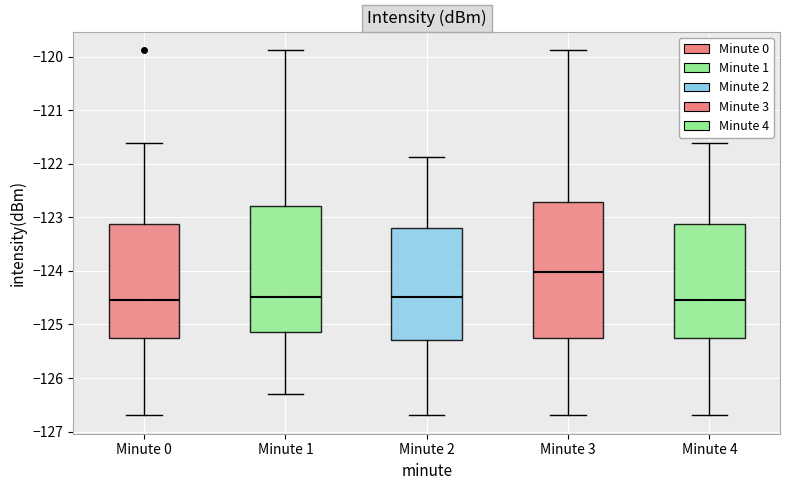

Comparing the boxes themselves (not the whiskers), which one is the tallest?

Minute 3